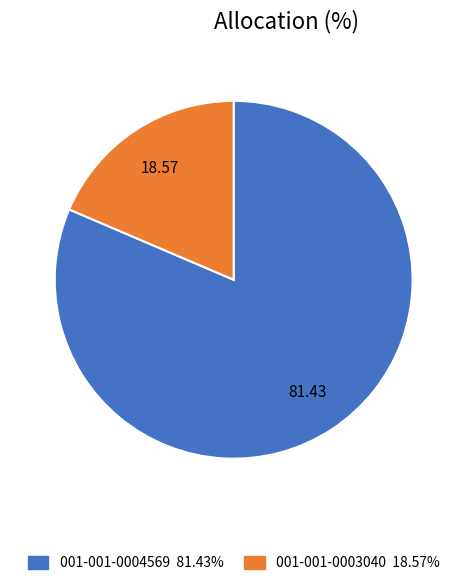

Which category has the smallest portion of the pie?

001-001-0003040